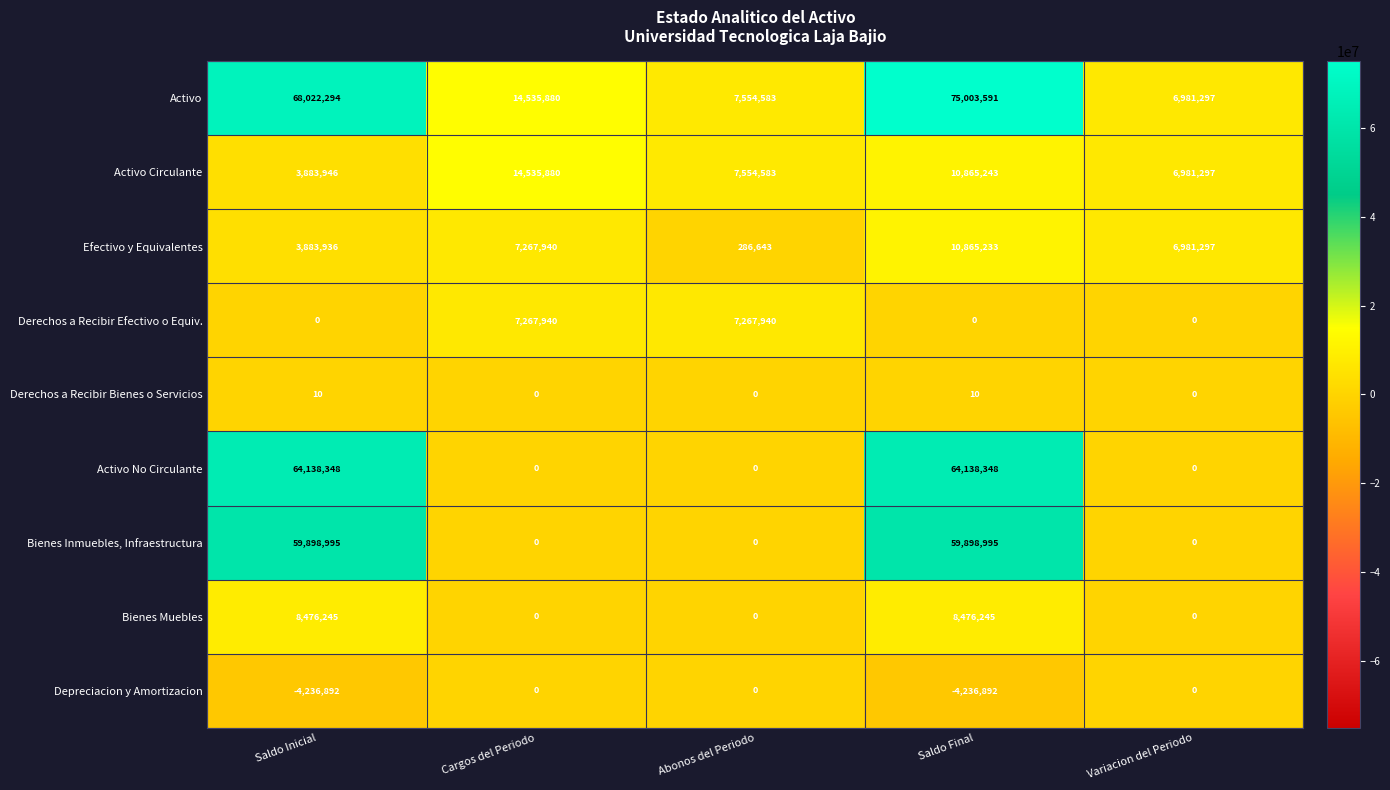

Is it true that Bienes Inmuebles, Infraestructura equals 0 at Abonos del Periodo?

True